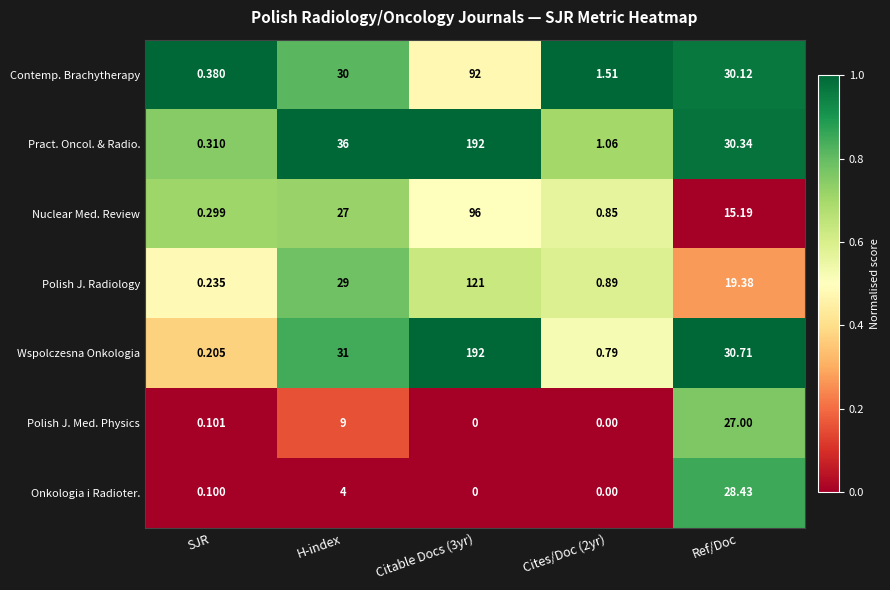

Which series has the largest range (max minus min)?

Wspolczesna Onkologia